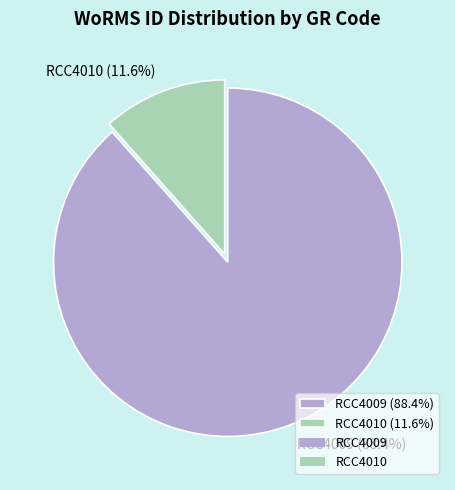

Rank the categories by value from highest to lowest.

RCC4009, RCC4010